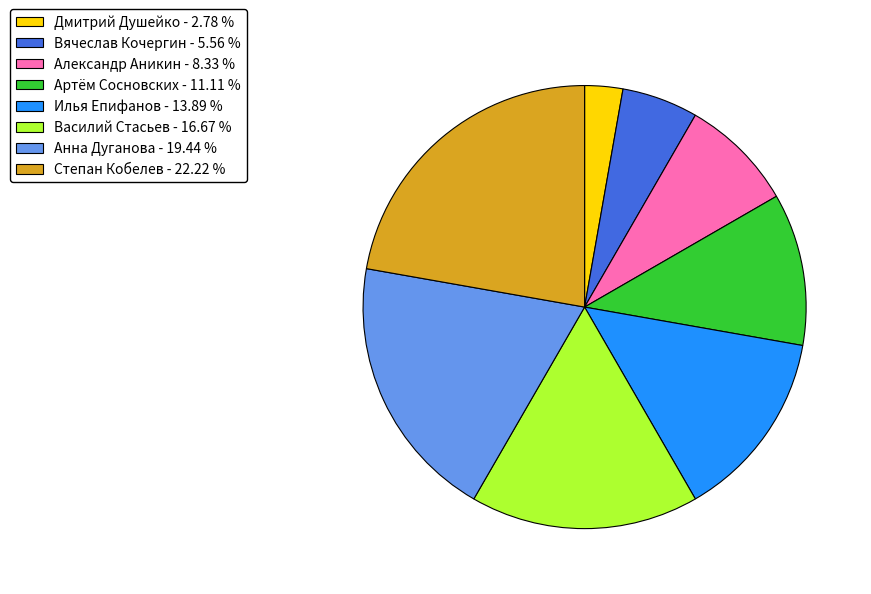

Which category has the smallest portion of the pie?

Дмитрий Душейко